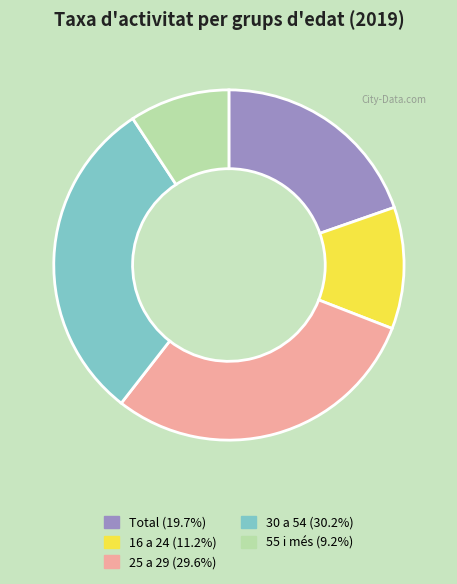

Is 25 a 29 the majority of the pie?

No